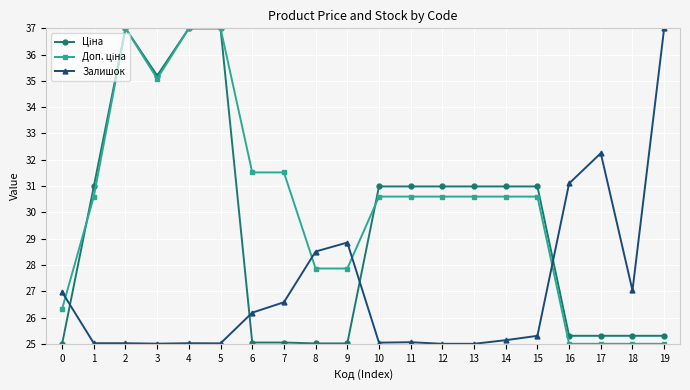

What is the value of the Залишок point at the 1st from the left?

27.0